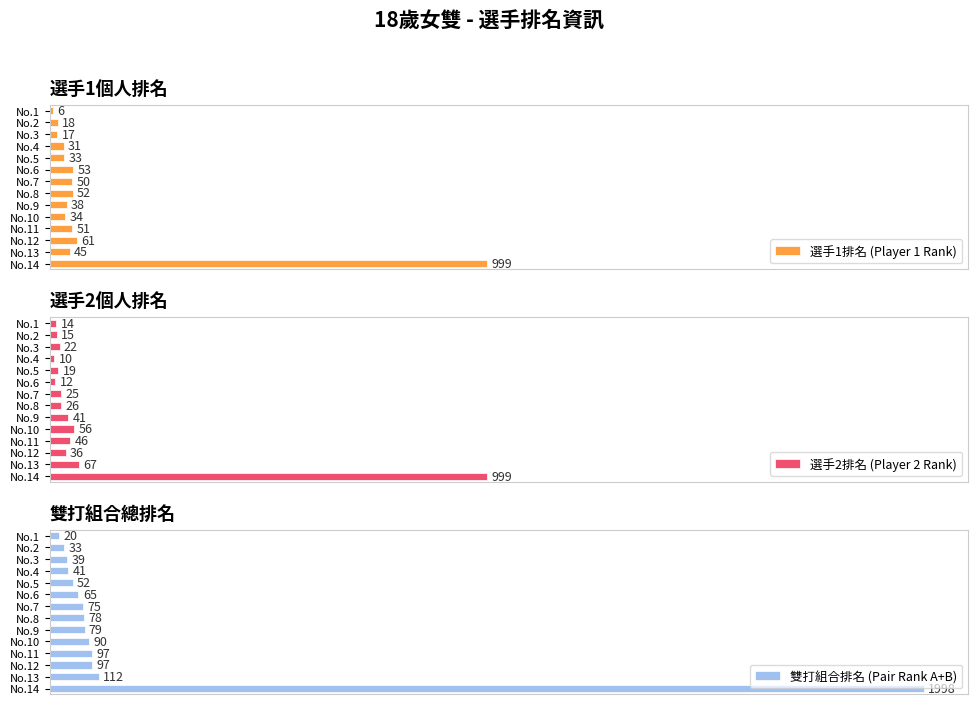

At No.1, list the series in order from largest to smallest.

雙打組合排名 (Pair Rank A+B), 選手2排名 (Player 2 Rank), 選手1排名 (Player 1 Rank)